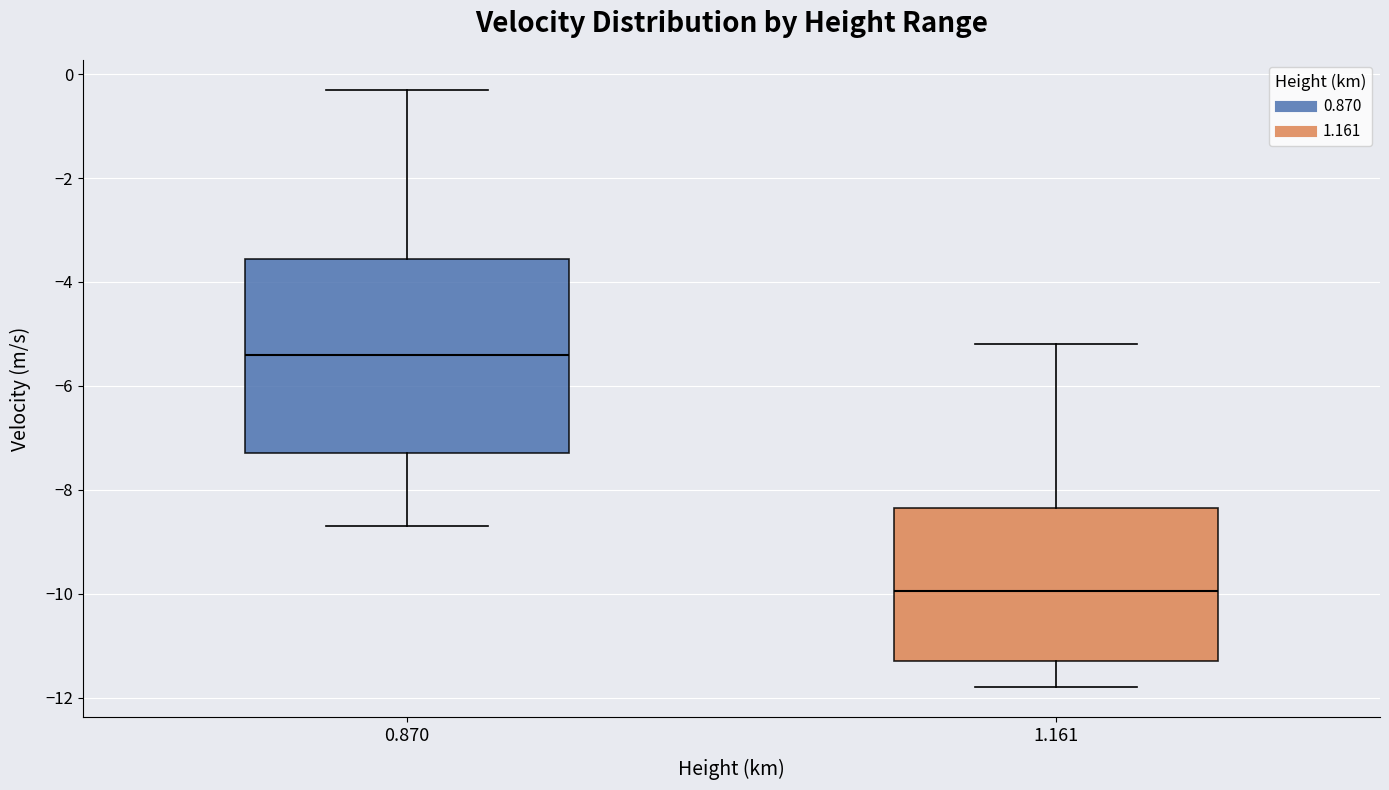

Which box has the lowest median line?

1.161